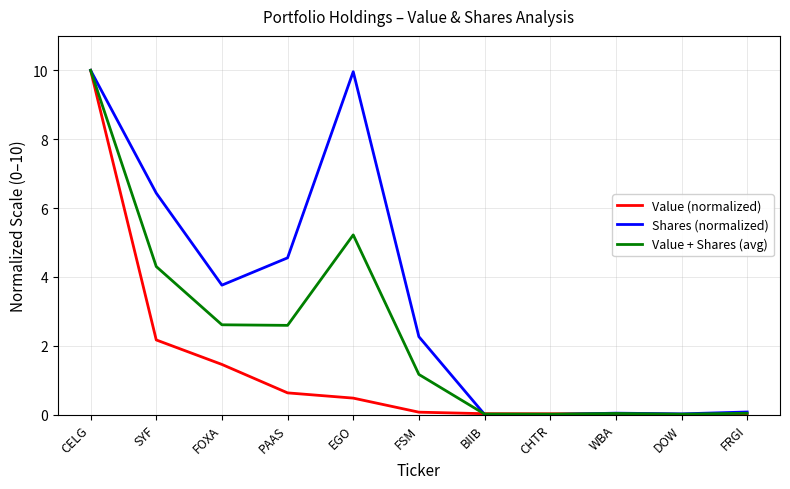

Rank the series by their average value, from lowest to highest.

Value (normalized), Value + Shares (avg), Shares (normalized)